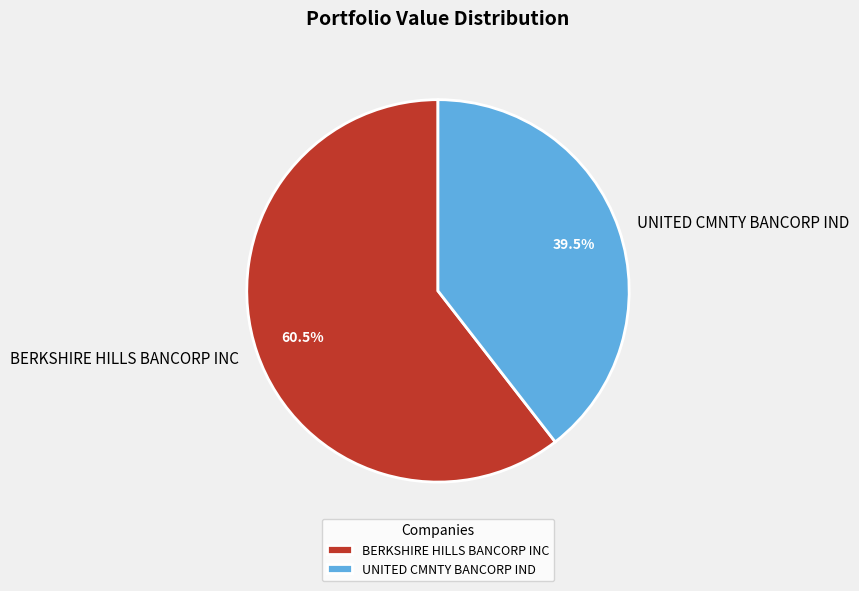

Which has a higher value, BERKSHIRE HILLS BANCORP INC or UNITED CMNTY BANCORP IND?

BERKSHIRE HILLS BANCORP INC